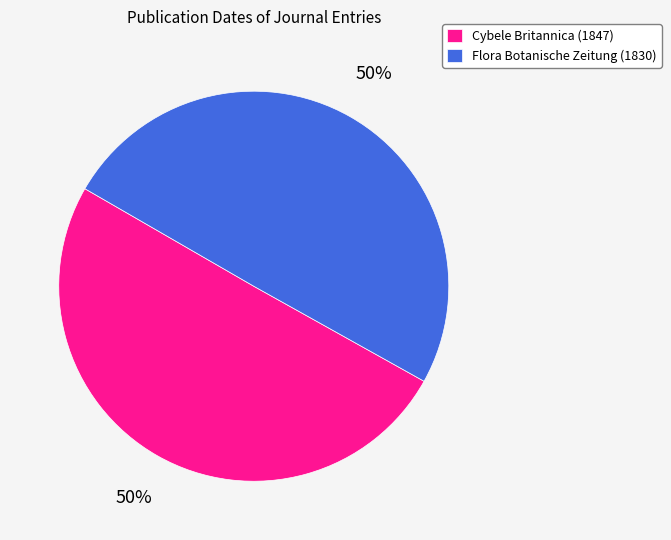

To the nearest percent, what is the average slice percentage?

50%